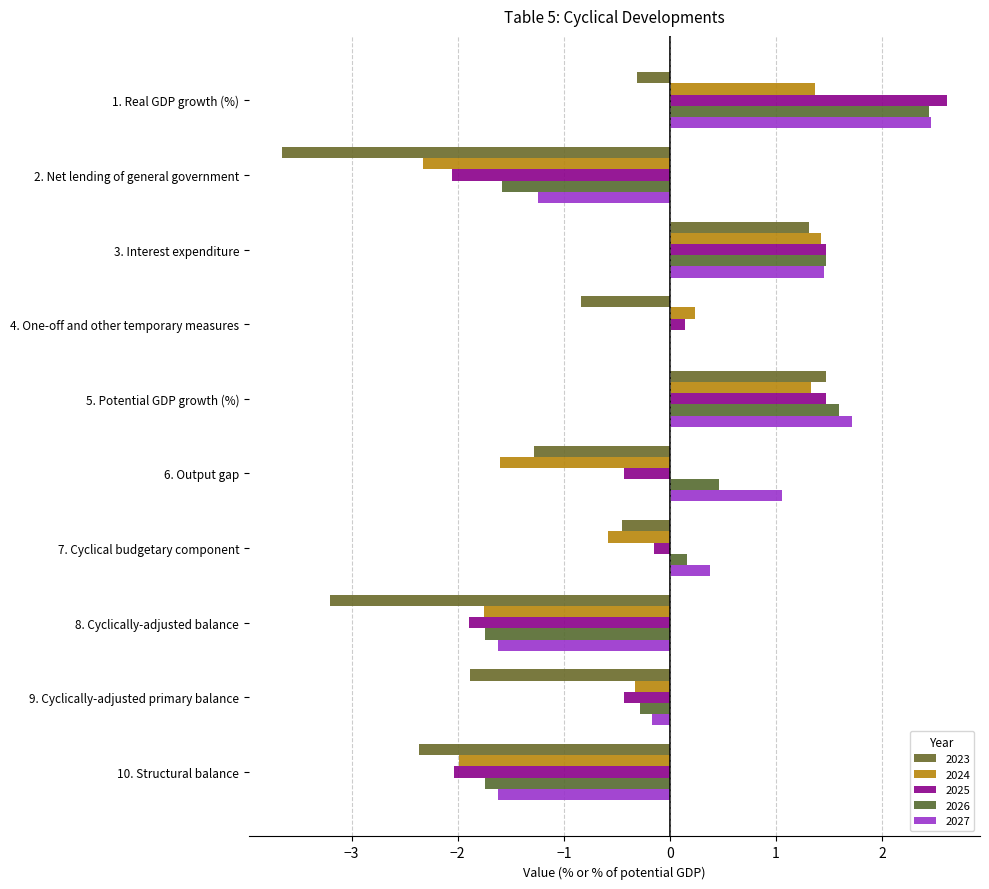

Where does the 2024 series first go above 0?

1. Real GDP growth (%)